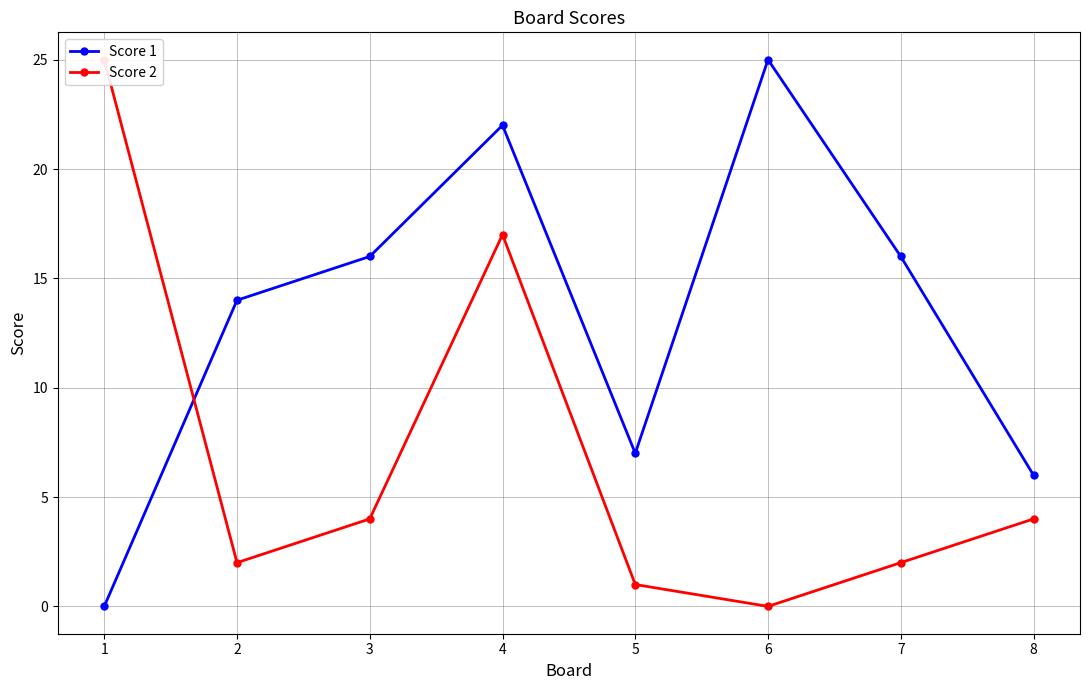

How many categories are shown in the chart?

8